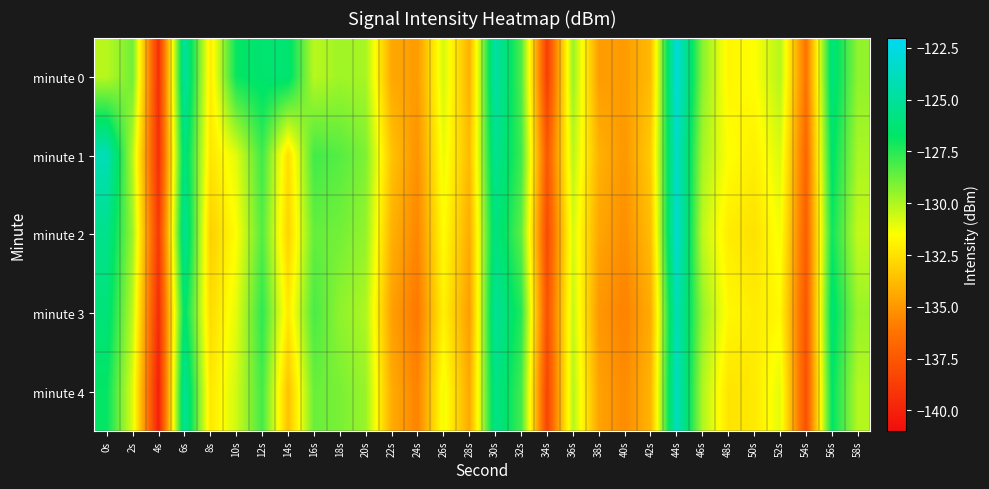

Which series has the largest range (max minus min)?

minute 0